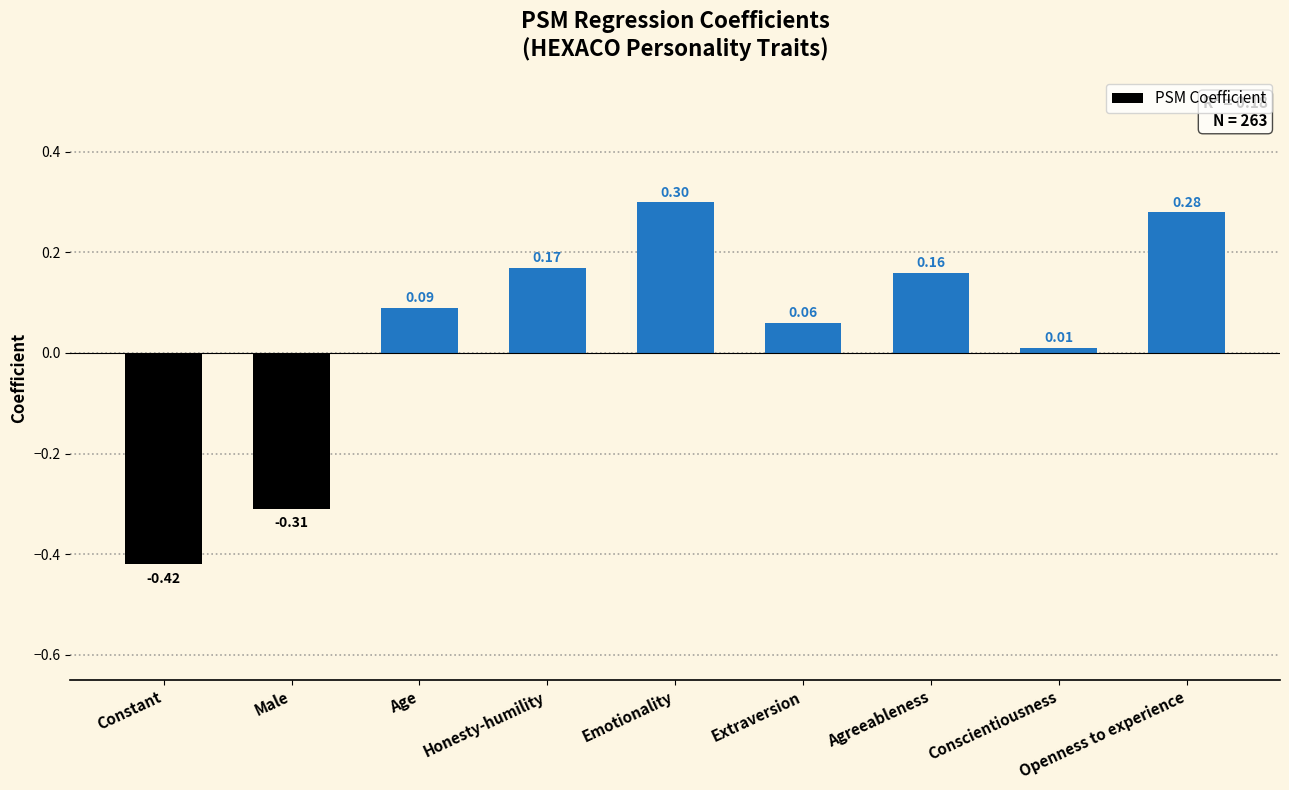

Which label corresponds to the smallest value in the chart?

Constant